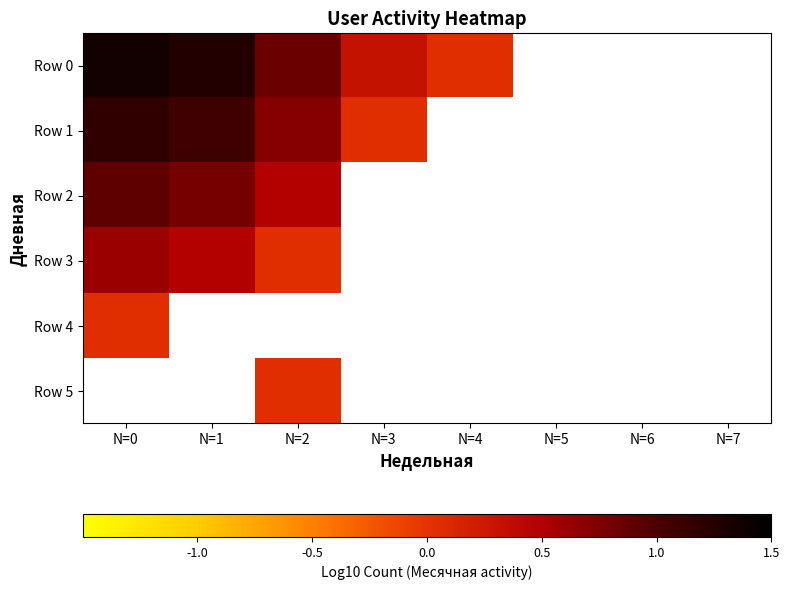

Which has a higher value, N=7 or N=6?

N=6